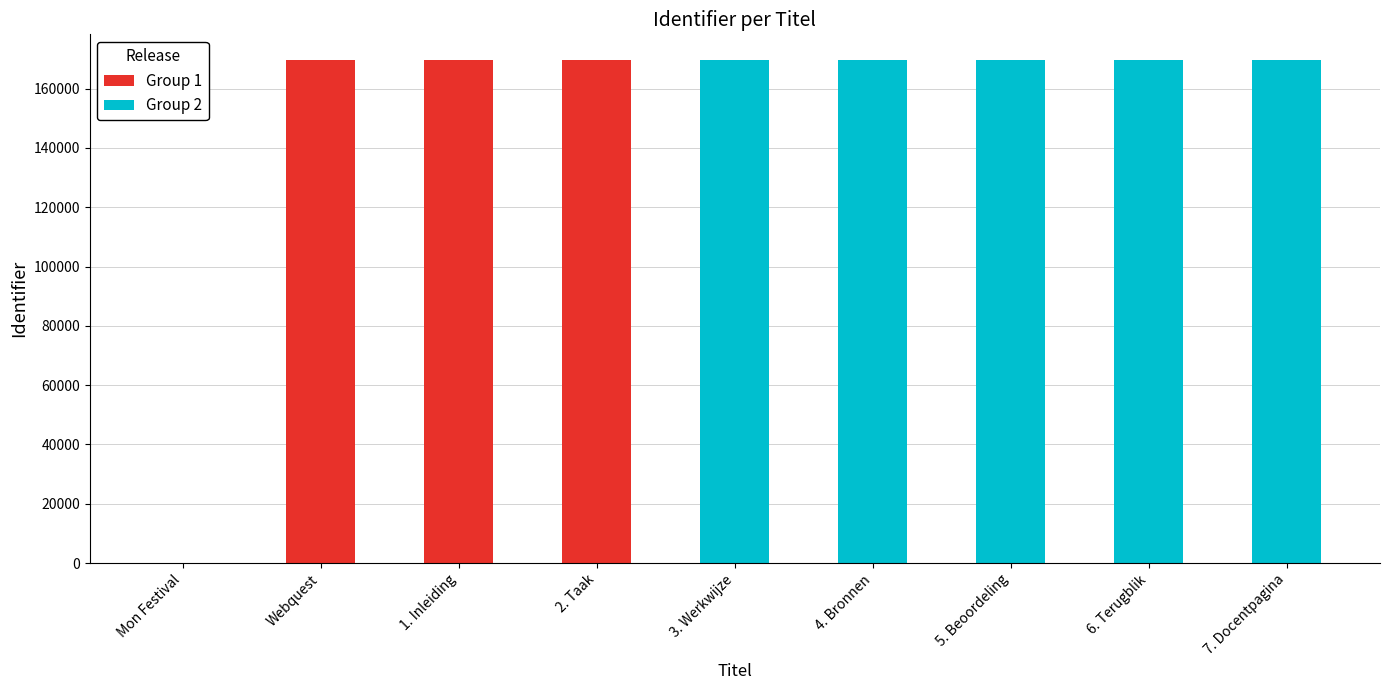

What are all the series names shown in the legend?

Group 1, Group 2